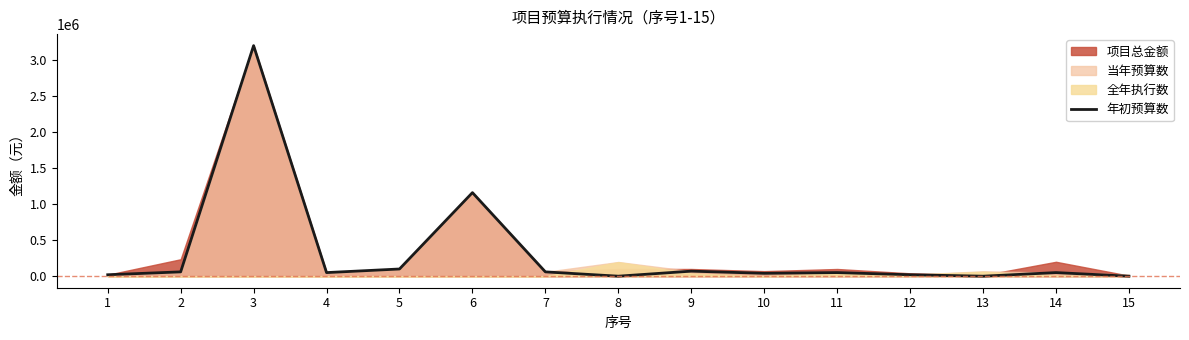

Is it true that the value at 8 is 0?

True